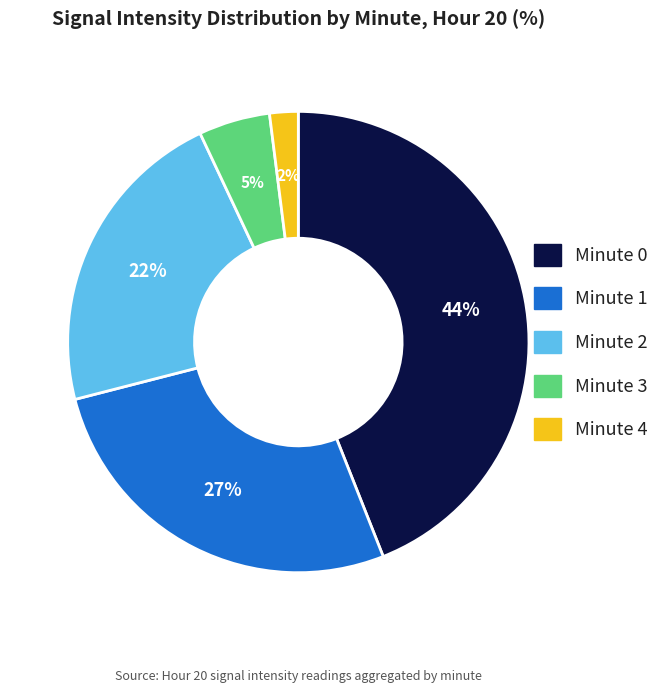

Rank the categories by value from highest to lowest.

Minute 0, Minute 1, Minute 2, Minute 3, Minute 4